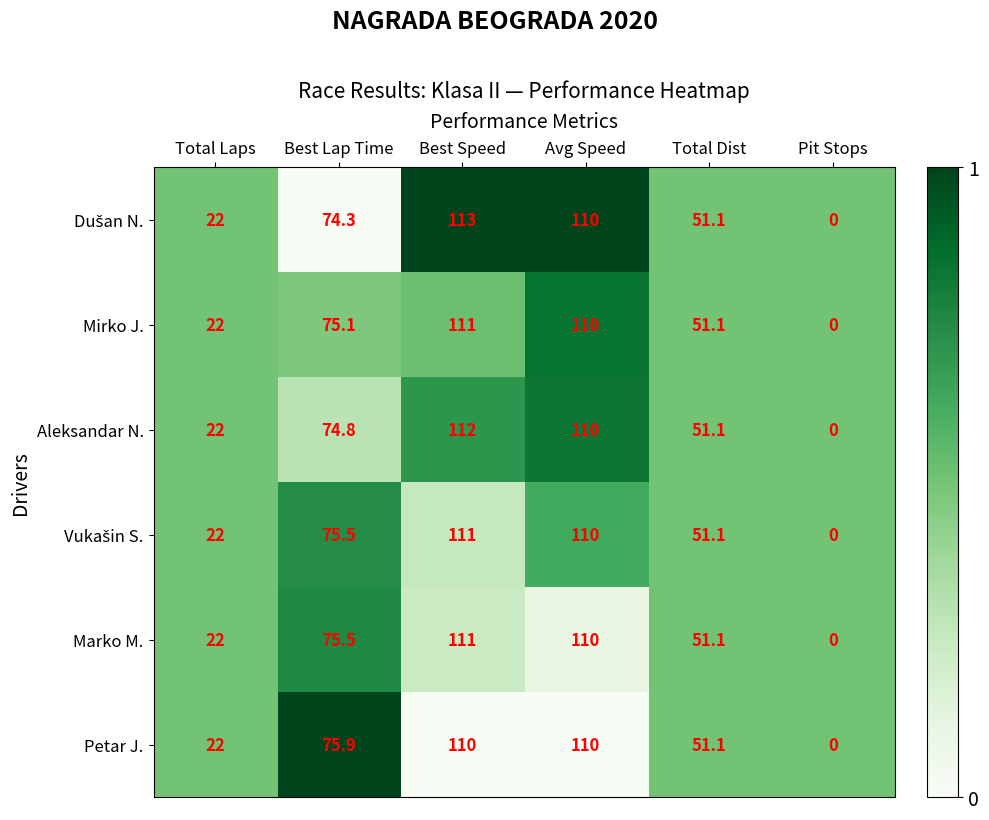

At which category is the sum across all series the highest?

Best Speed